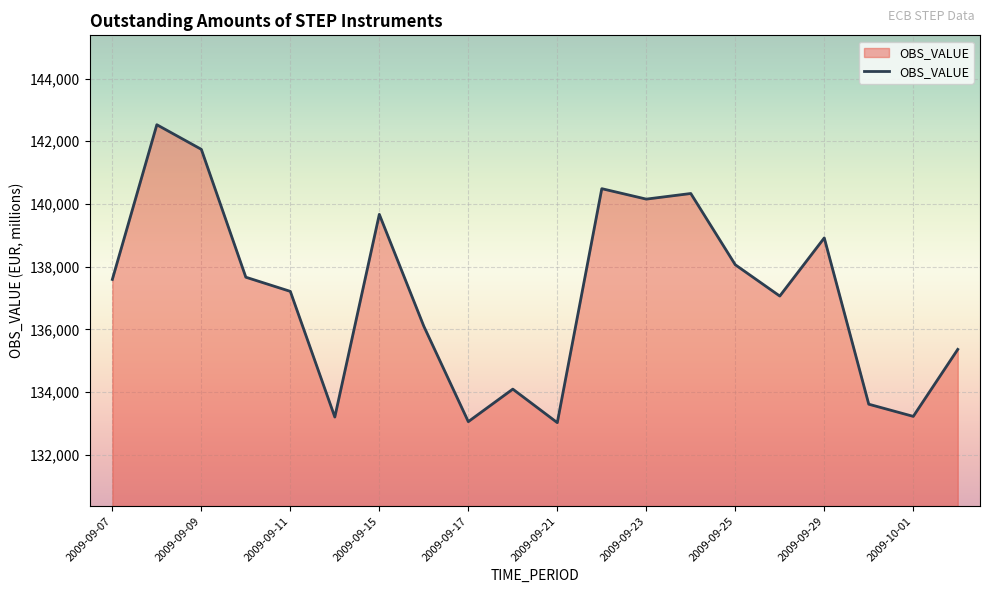

What is the difference between the maximum and minimum values?

9500